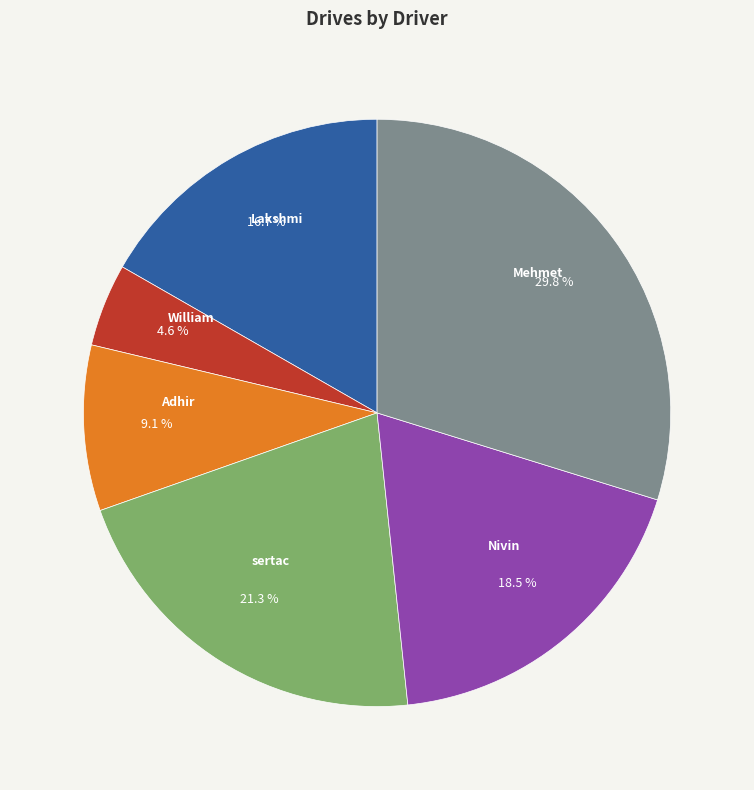

Does any single category account for the majority?

No